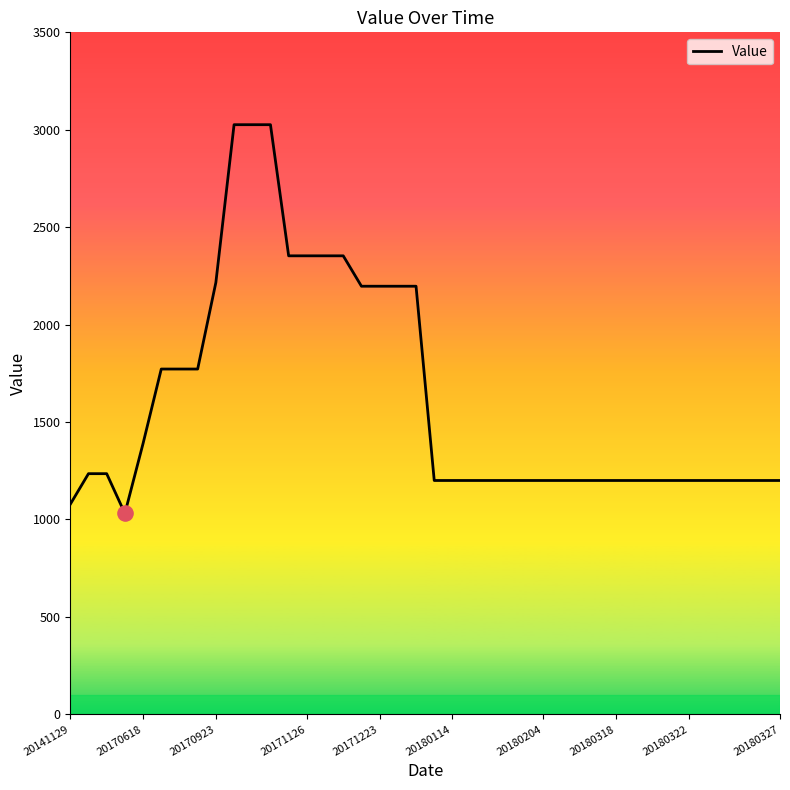

What is the smallest value displayed?

1031